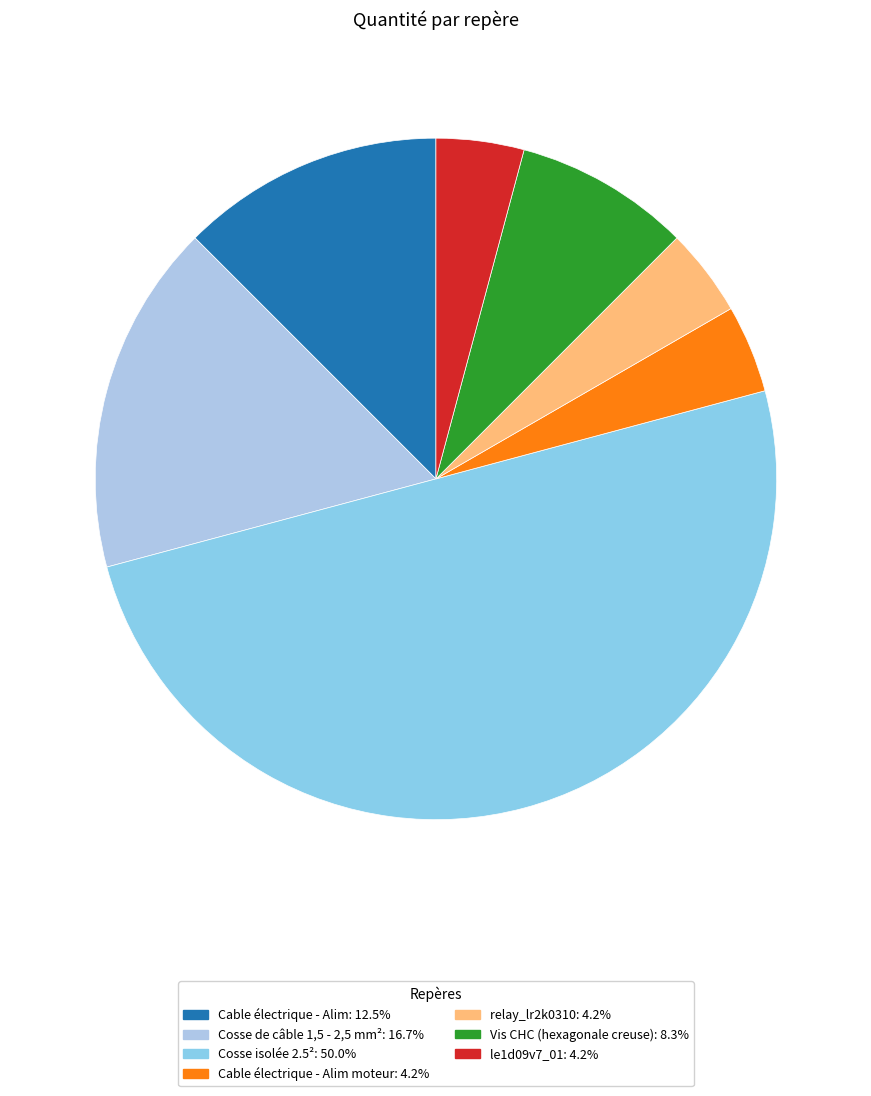

How many segments does this pie chart have?

7